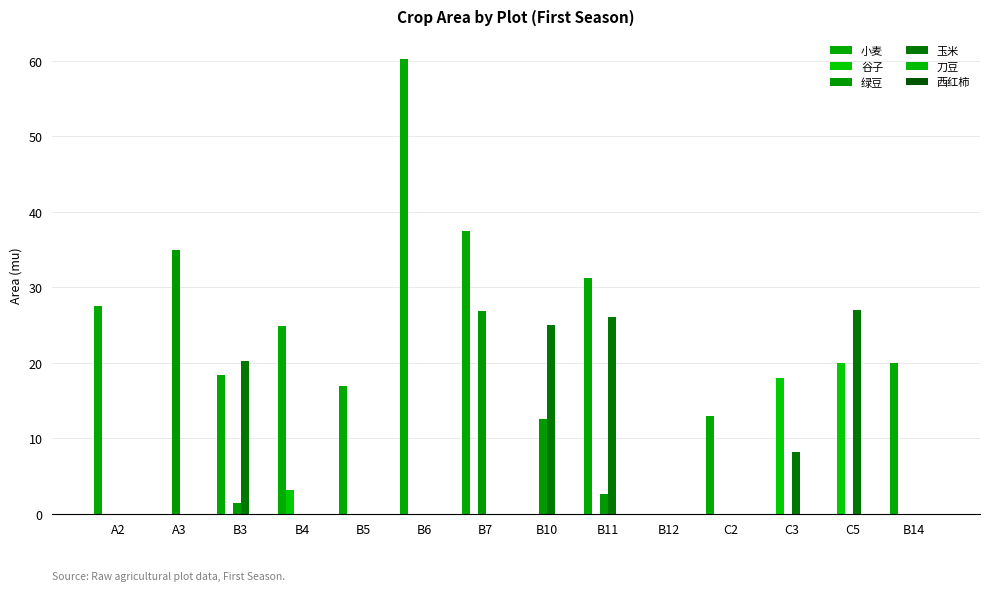

How many groups of bars are there?

14